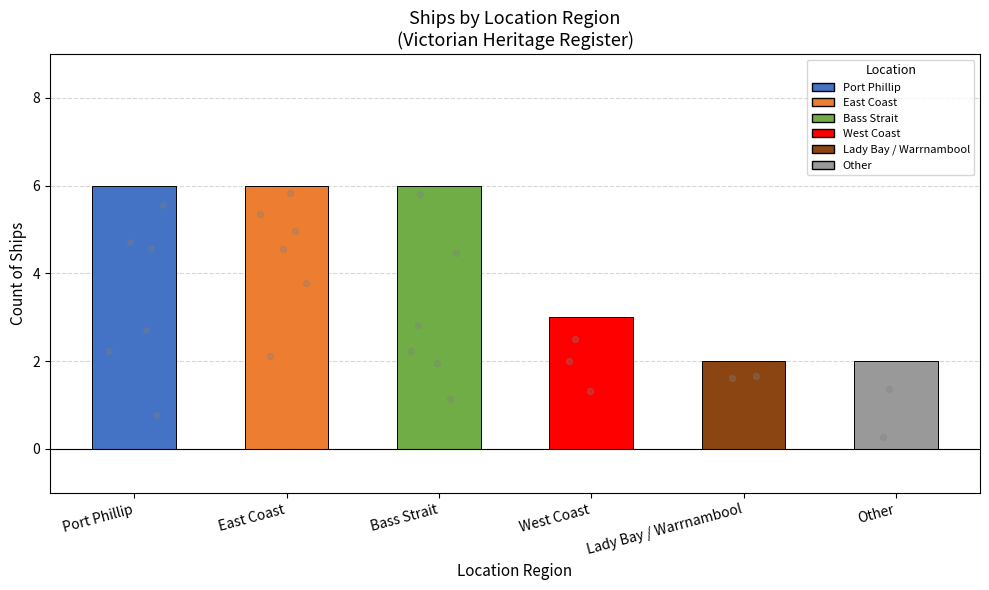

Which has a higher value, Port Phillip or Lady Bay / Warrnambool?

Port Phillip